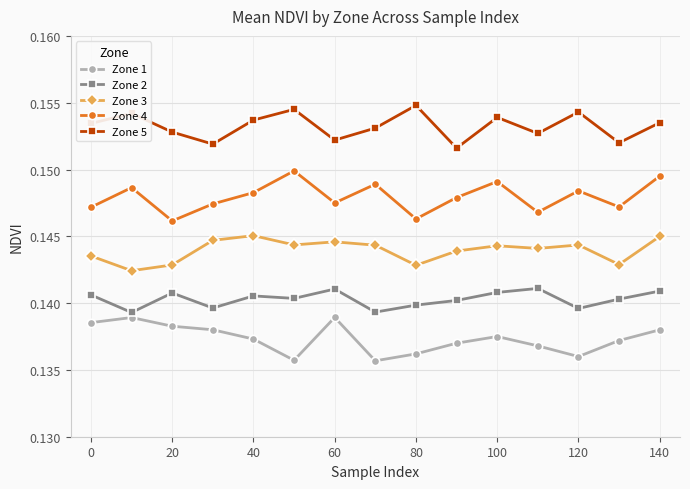

True or false: Zone 5 and Zone 1 intersect in this chart.

False